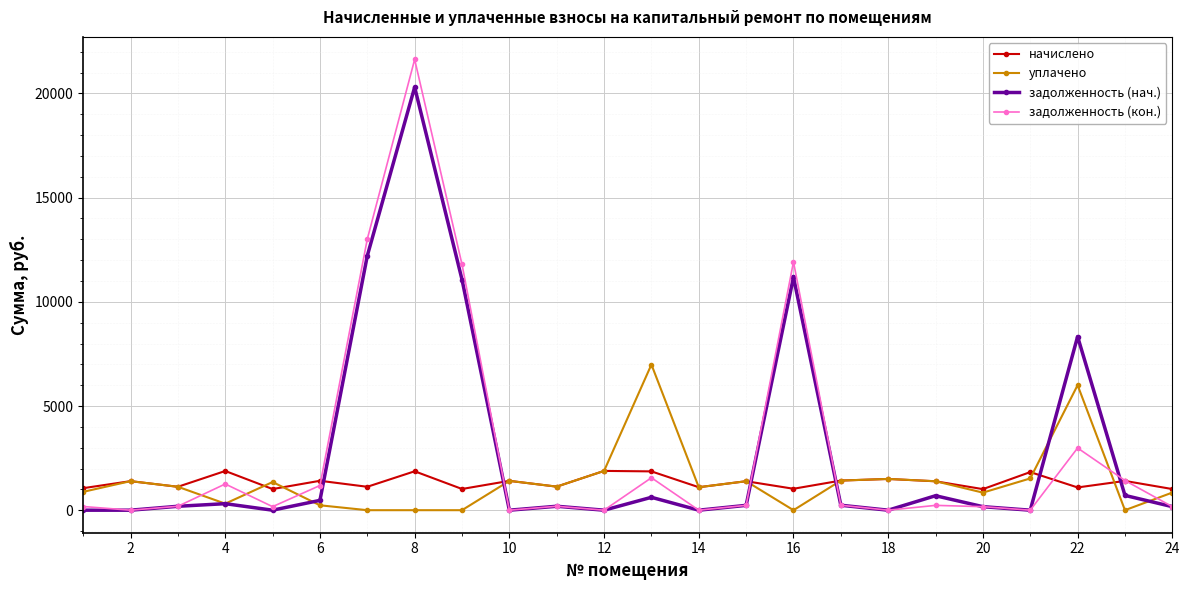

At how many categories does at least one series exceed 15453?

1